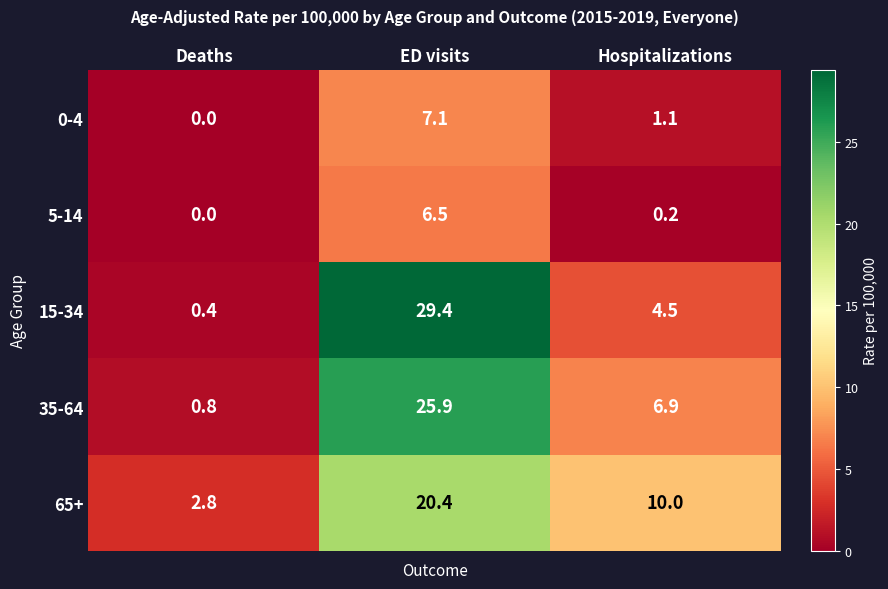

Is it true that 15-34 equals 1.2 at Hospitalizations?

False